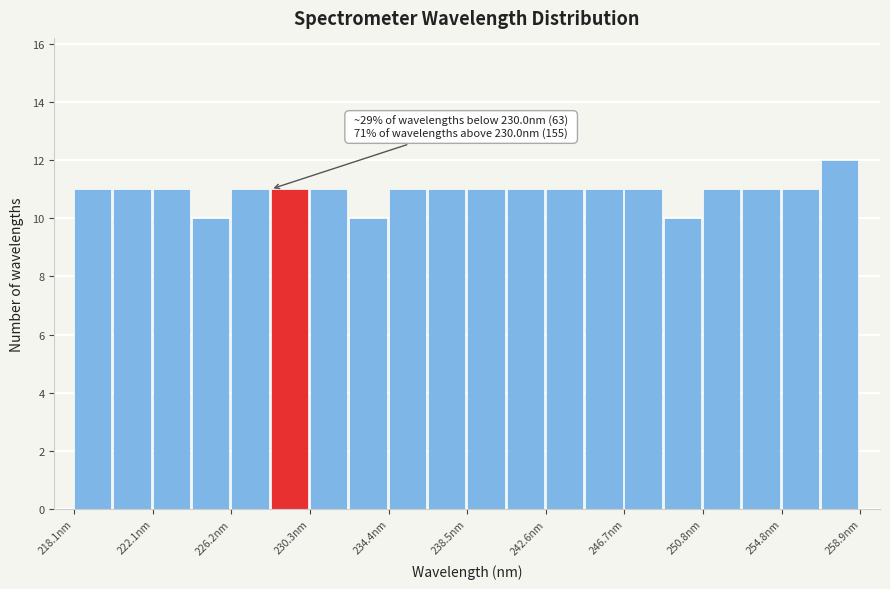

Over which range of the x-axis is the bar tallest?

257.0 to 259.0